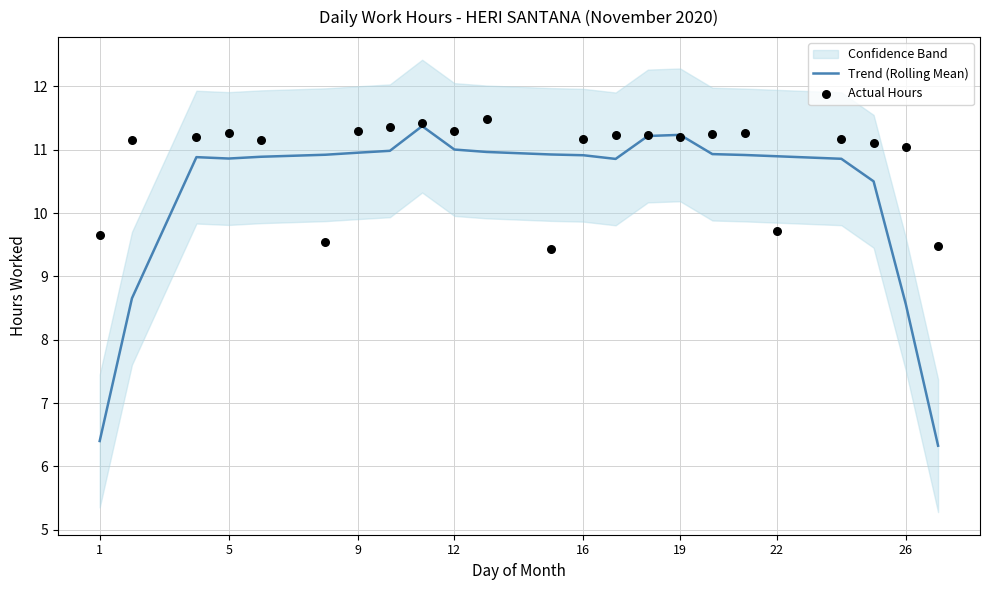

The Trend (Rolling Mean) series shows 6.4 at 1. True or false?

True